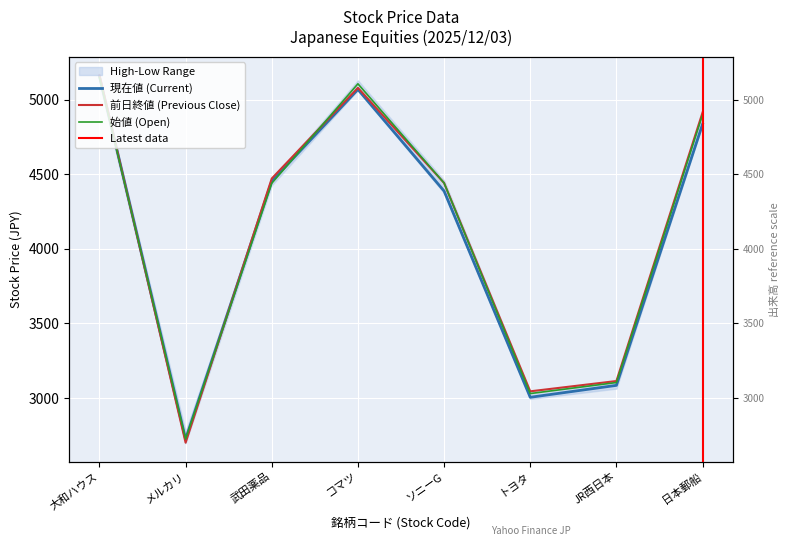

What is the value of the 前日終値 (Previous Close) point at the 7th from the left?

3114.0